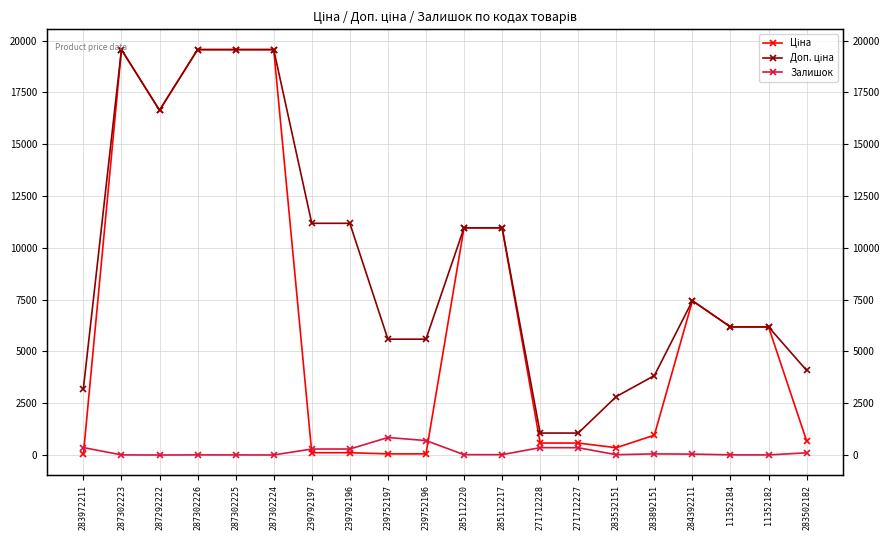

Rank the series at 285112220 from lowest to highest value.

Залишок, Ціна, Доп. ціна